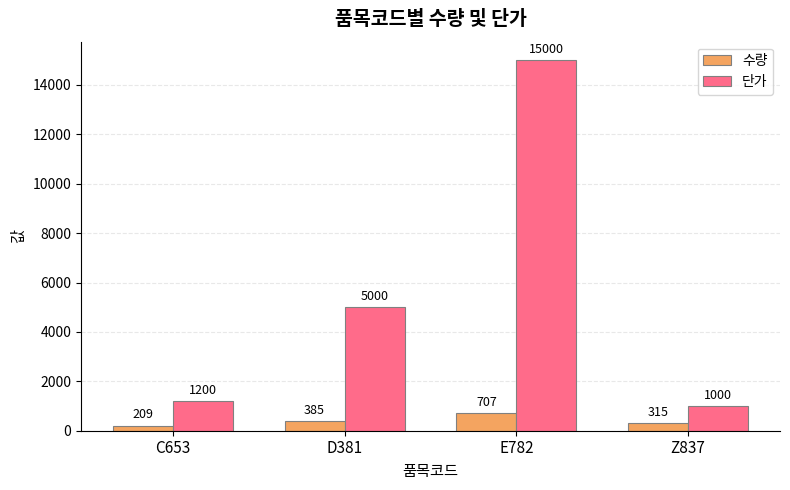

What is the lowest value of the 수량 series?

209